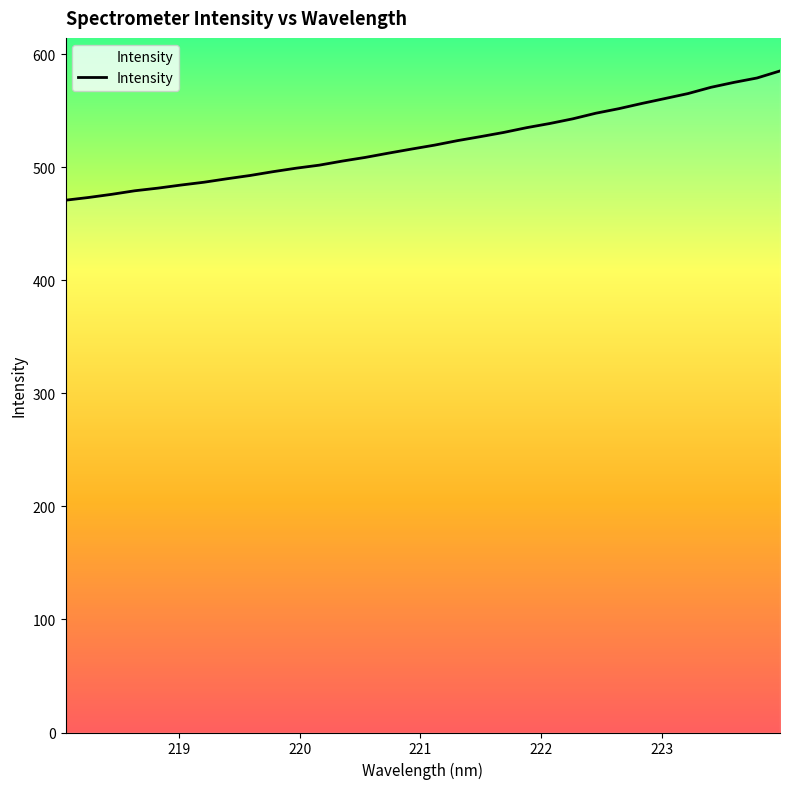

What is the minimum value shown in the chart?

471.0